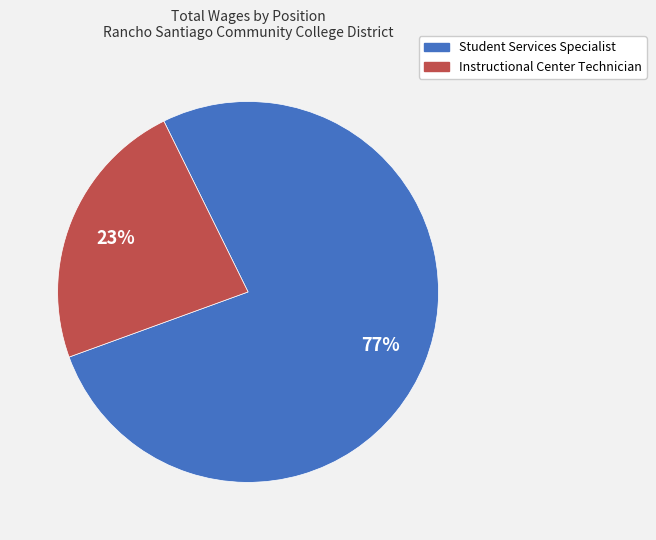

To the nearest percent, what is the average slice percentage?

50%